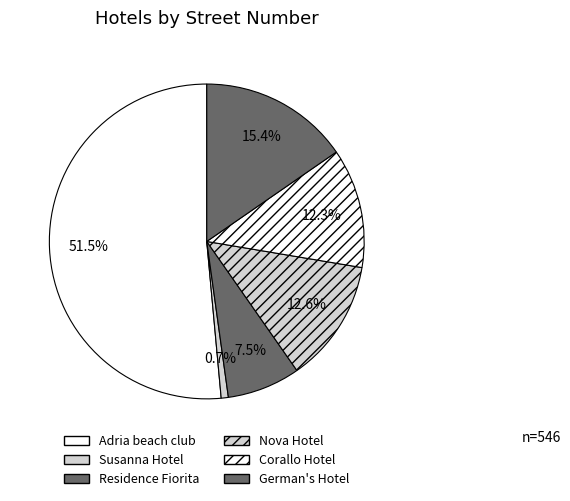

What portion of the pie excludes Adria beach club?

48.5%